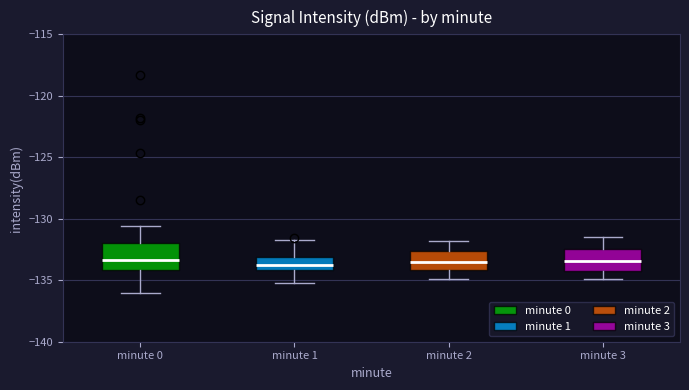

Reading left to right, read every box against the y-axis: the position of its median line, the range the box covers, and the ends of its whiskers. The values are not printed on the chart, so give them approximately, as read against the axis.

minute 0: median -133.5, box -134.0 to -132.0, whiskers -136.0 to -130.5
minute 1: median -134.0 (inside the box), box -134.0 to -133.0, whiskers -135.0 to -131.5
minute 2: median -133.5, box -134.0 to -132.5, whiskers -135.0 to -132.0
minute 3: median -133.5, box -134.5 to -132.5, whiskers -135.0 to -131.5